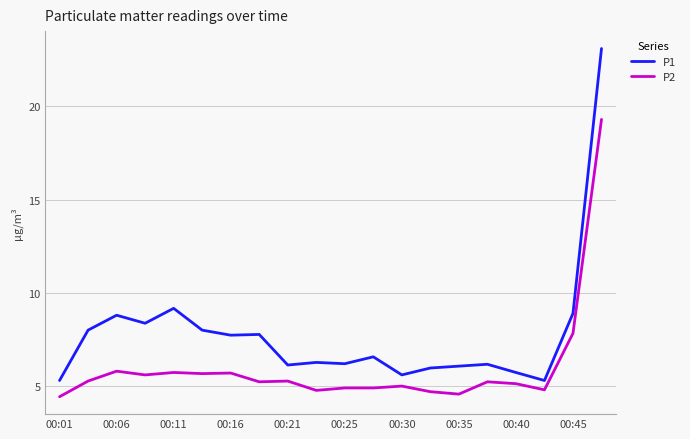

Which series has the largest total across all categories?

P1